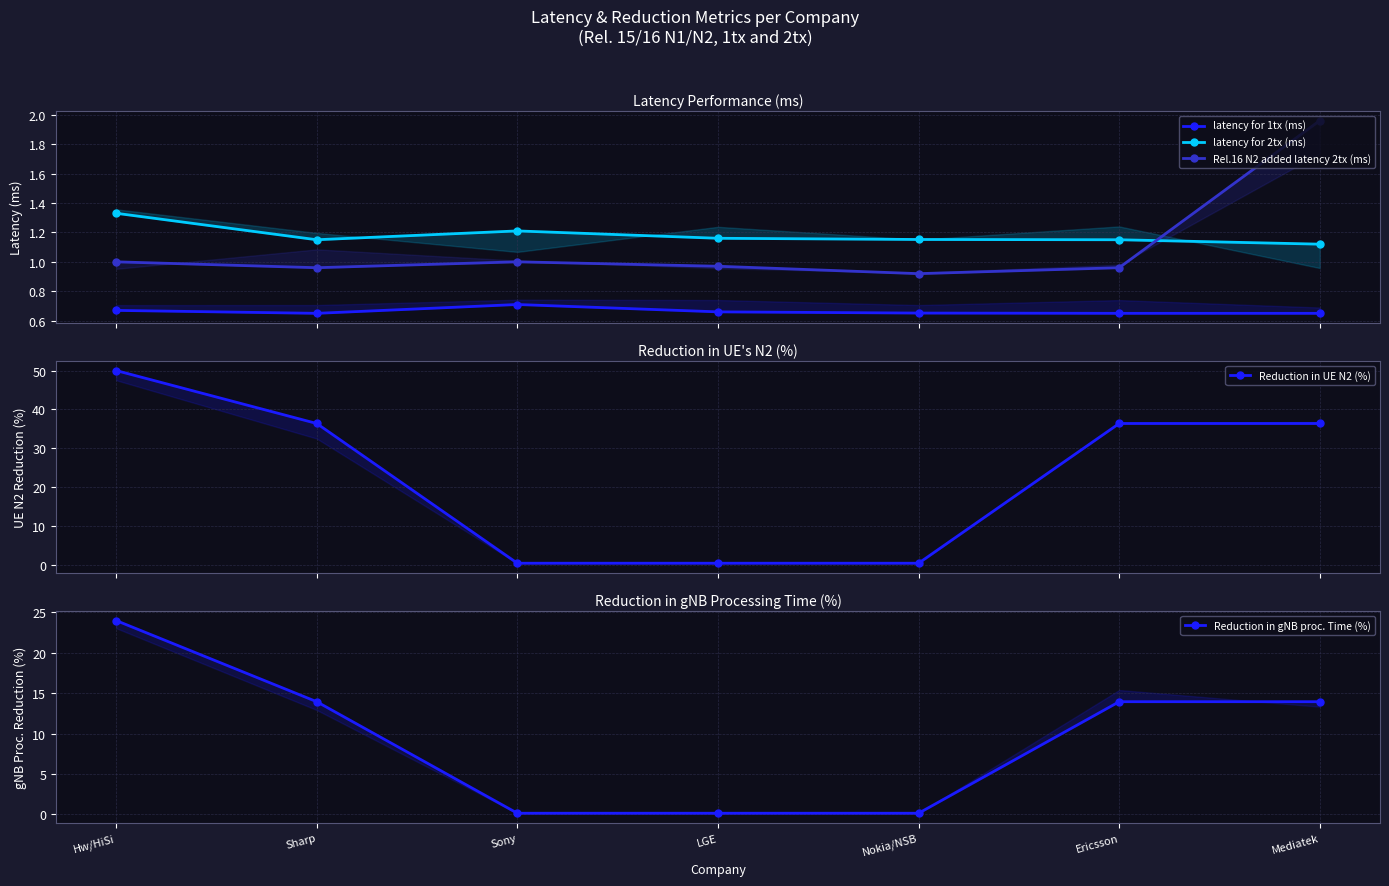

What is the sum of the latency for 2tx (ms) values at Sony and Sharp?

2.4